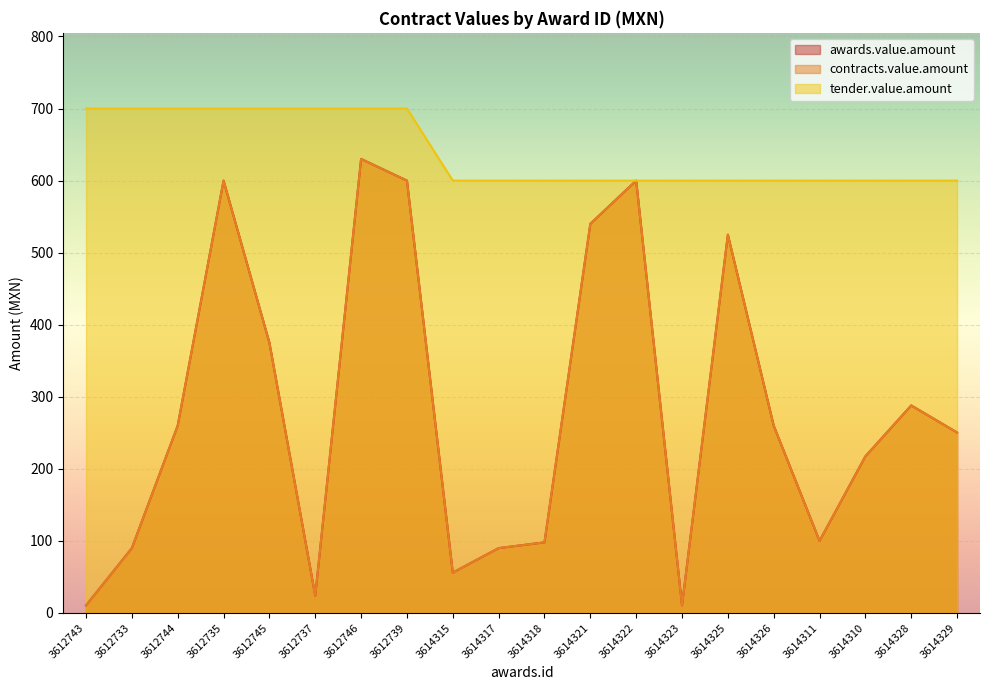

What value does the tender.value.amount series have at 3612737?

700.0